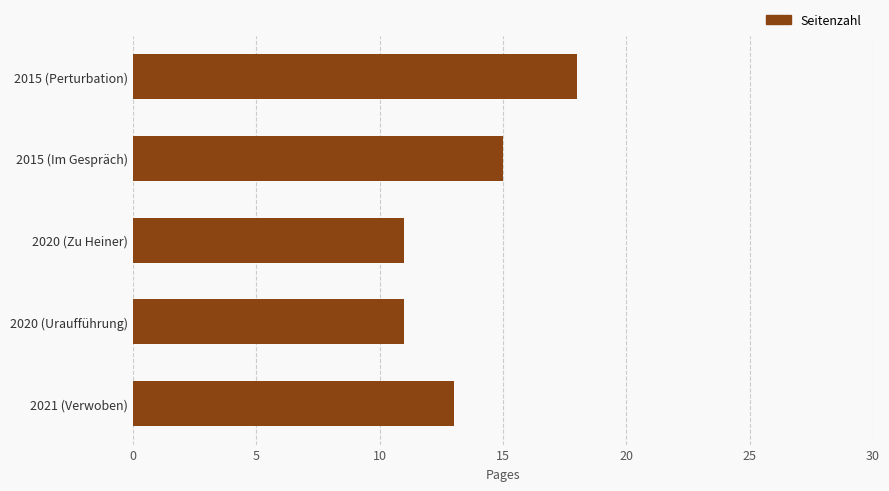

What is the label of the 2nd bar from the top?

2015 (Im Gespräch)